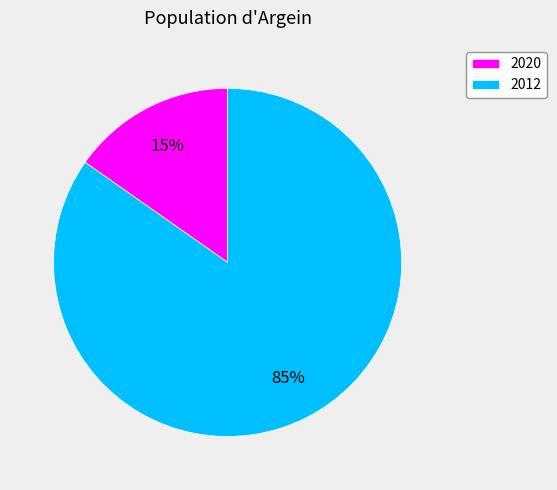

Rank the categories by value from highest to lowest.

2012, 2020